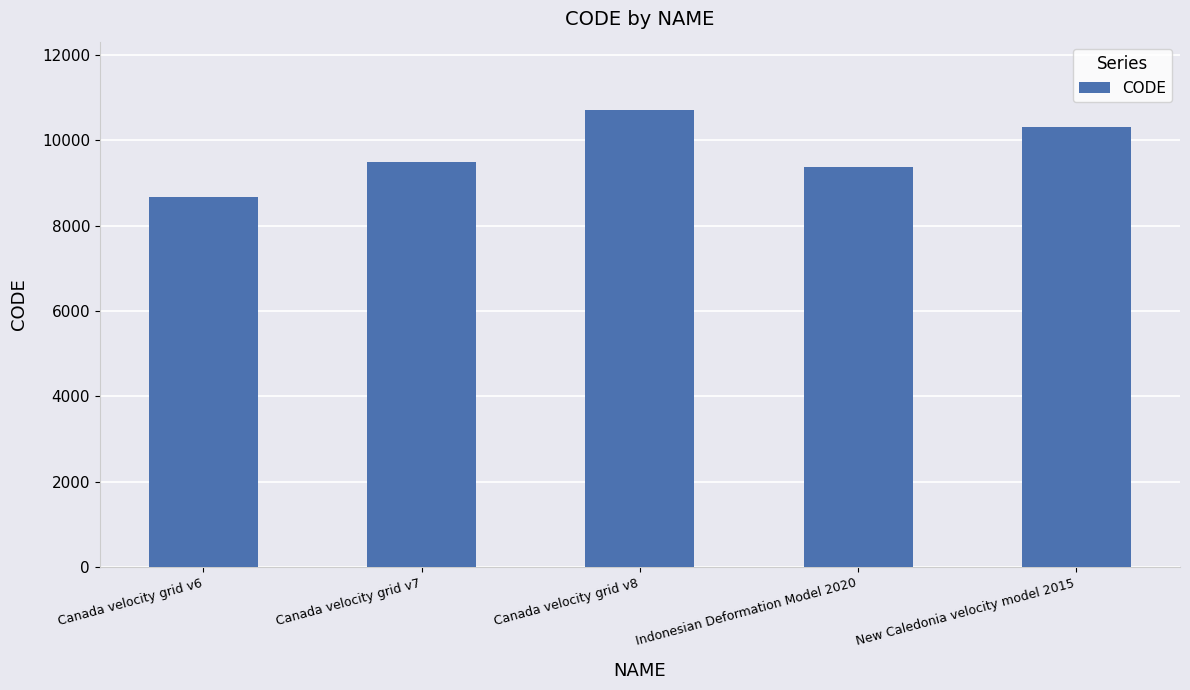

List the labels in order of value, largest first.

Canada velocity grid v8, New Caledonia velocity model 2015, Canada velocity grid v7, Indonesian Deformation Model 2020, Canada velocity grid v6